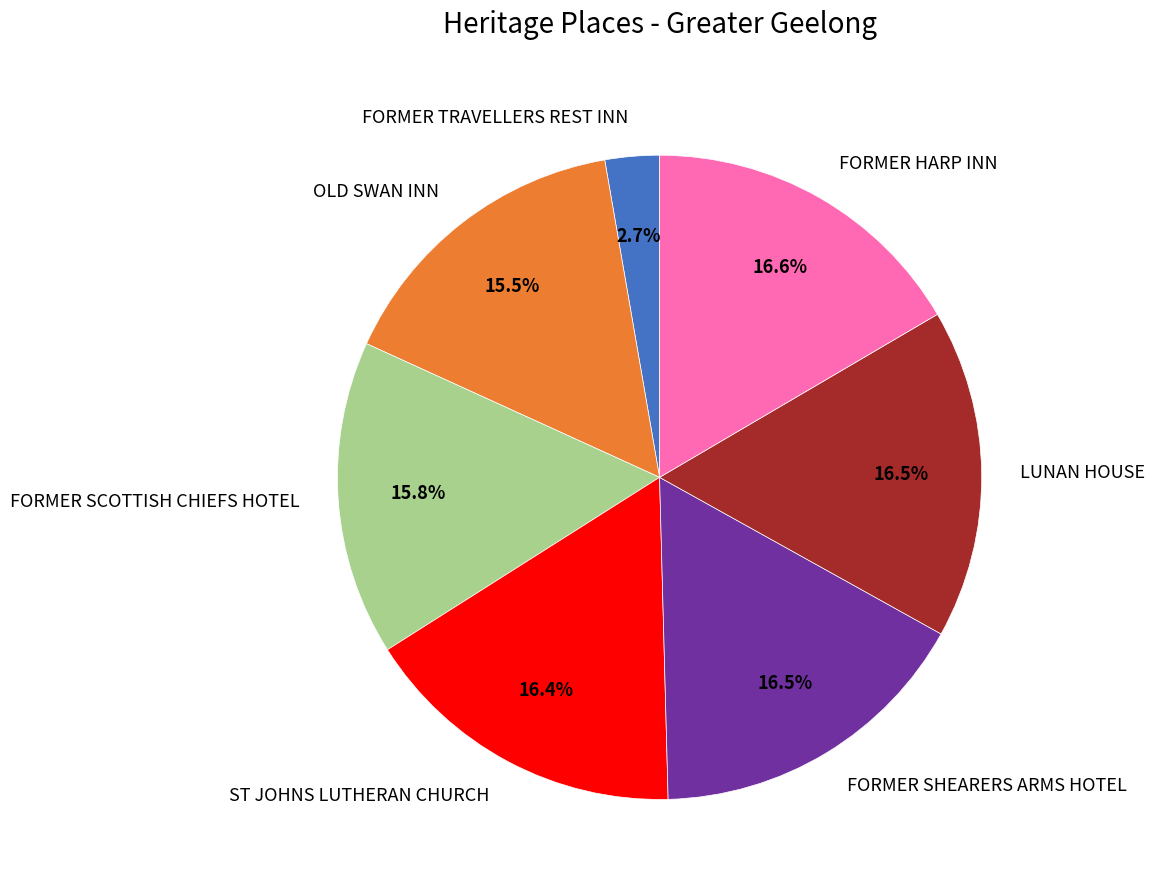

Count the number of slices in the pie.

7